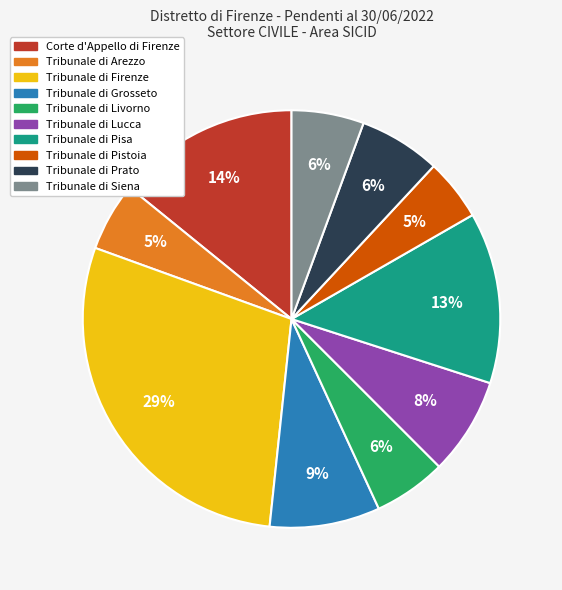

To the nearest percent, what is the difference between the largest and smallest slice percentages?

24%